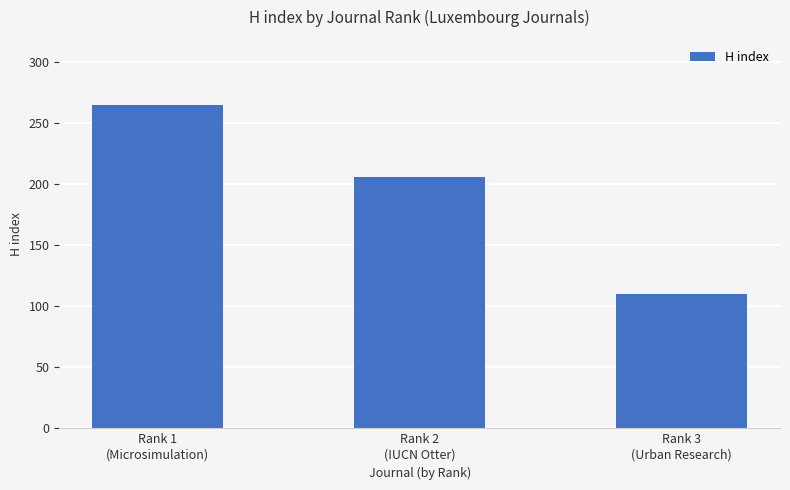

Which has a higher value, Rank 3
(Urban Research) or Rank 2
(IUCN Otter)?

Rank 2
(IUCN Otter)